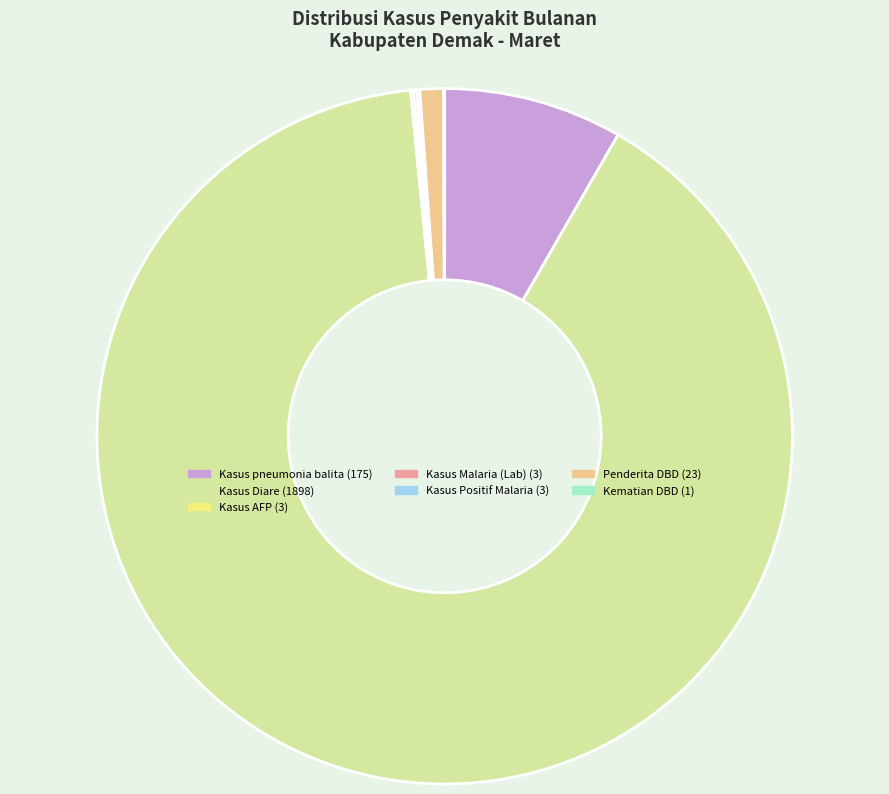

True or false: Penderita DBD accounts for 1% of the total.

True